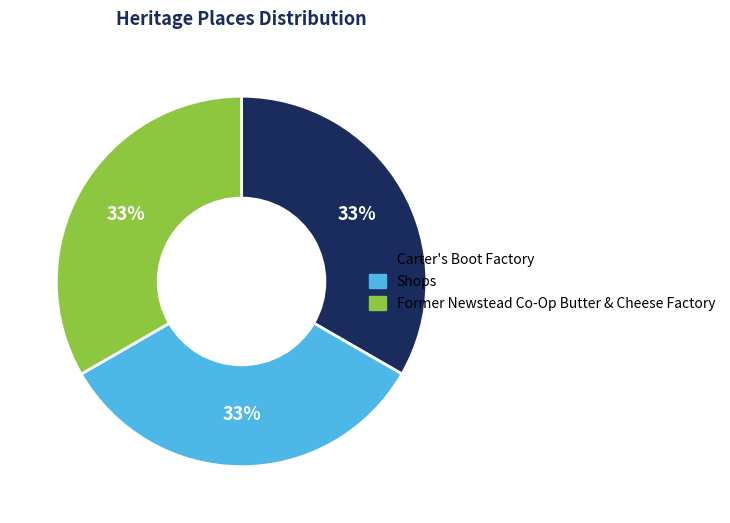

Does Shops represent more than half of the total?

No